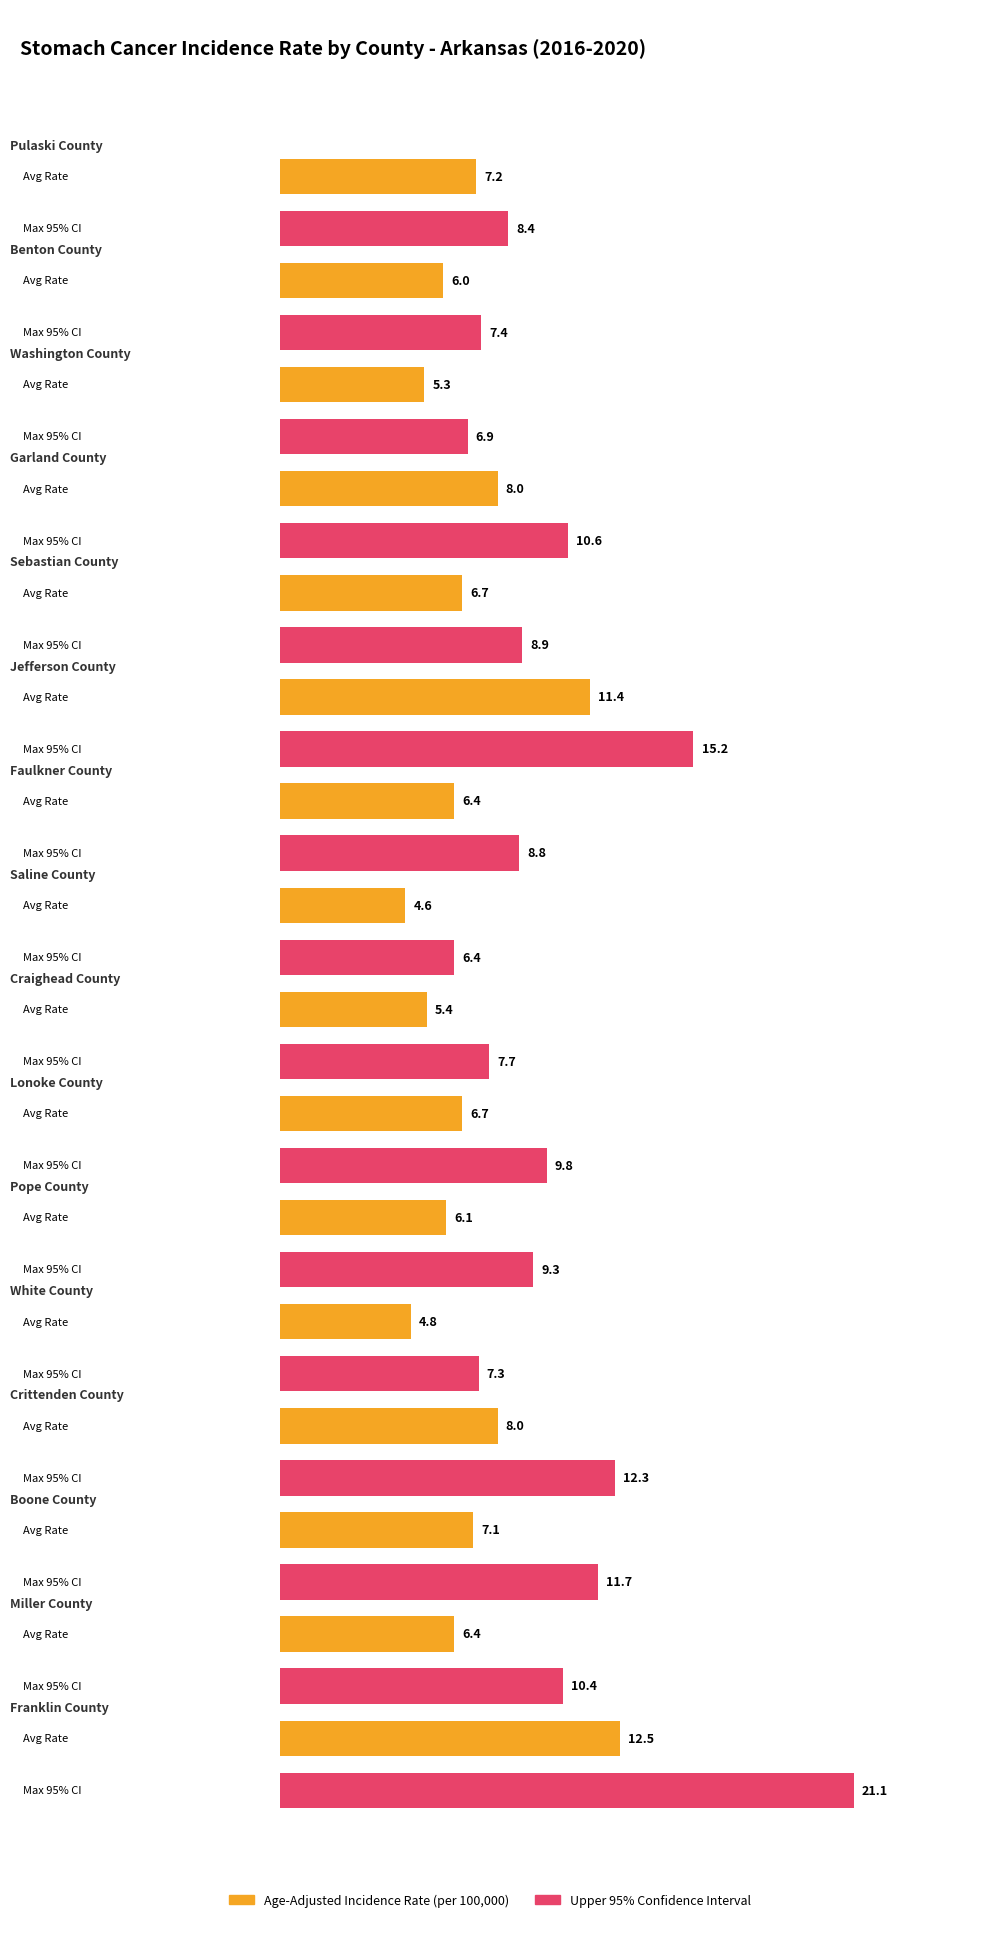

What is the minimum value shown in the chart?

4.6